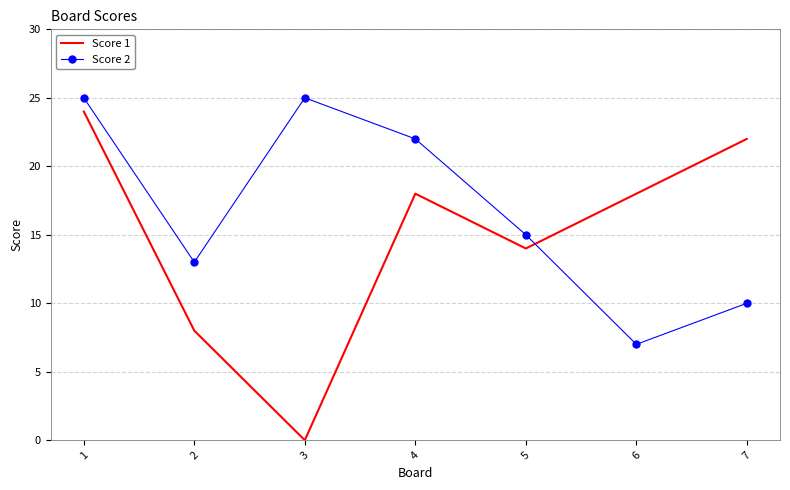

Count the number of data series in this chart.

2